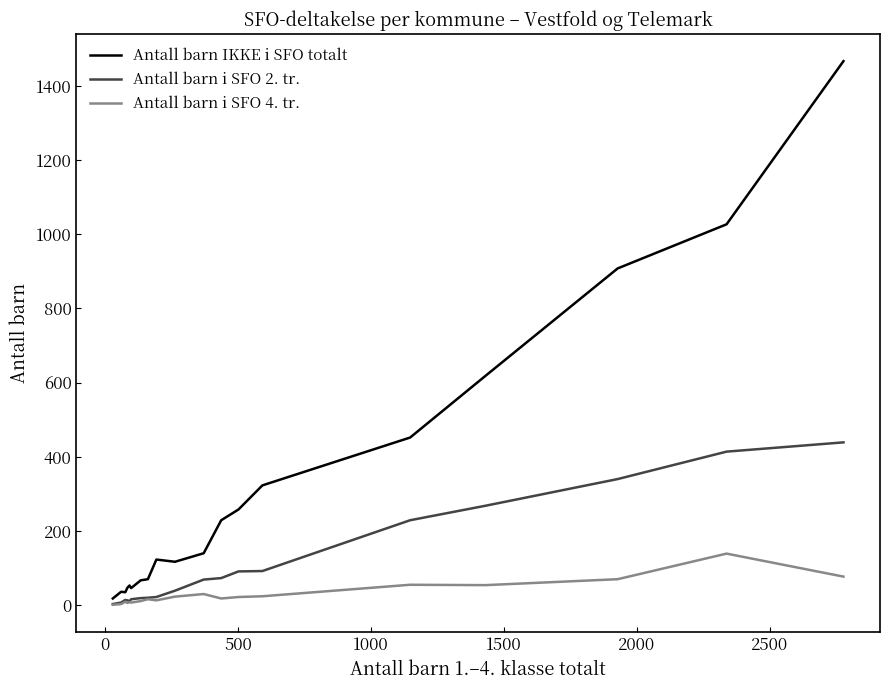

Rank the series by their average value, from lowest to highest.

Antall barn i SFO 4. tr., Antall barn i SFO 2. tr., Antall barn IKKE i SFO totalt